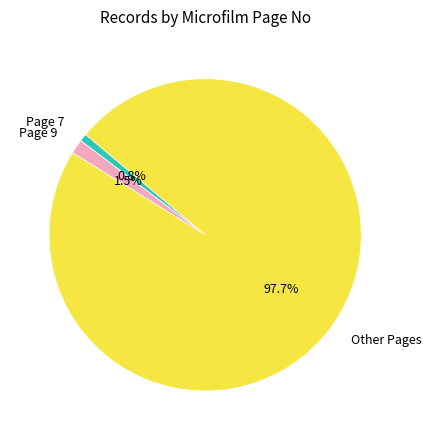

How much of the chart is everything except Other Pages?

2.3%